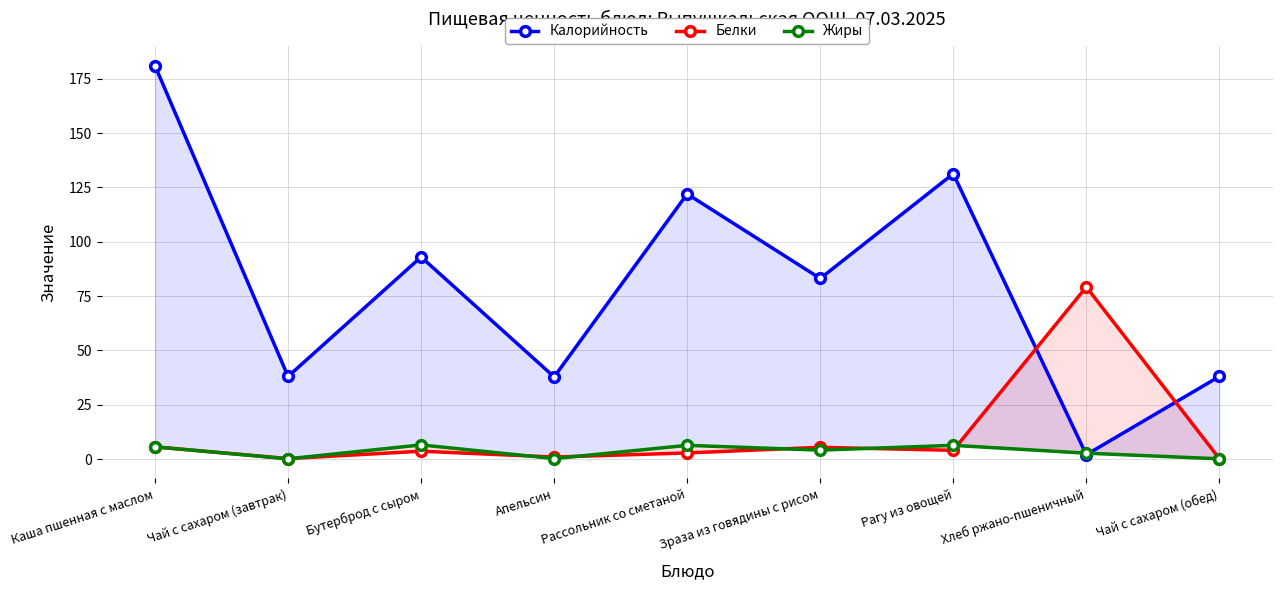

What is the total value across all series at Хлеб ржано-пшеничный?

83.9